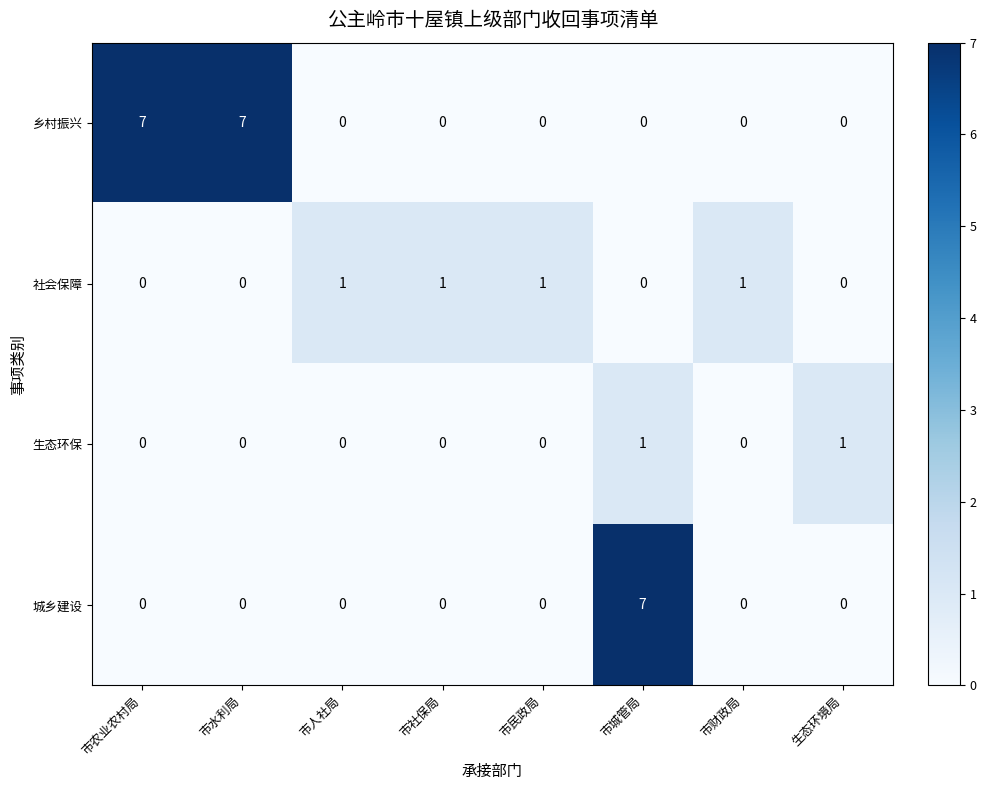

Between 市民政局 and 市城管局, which series saw the biggest shift?

城乡建设